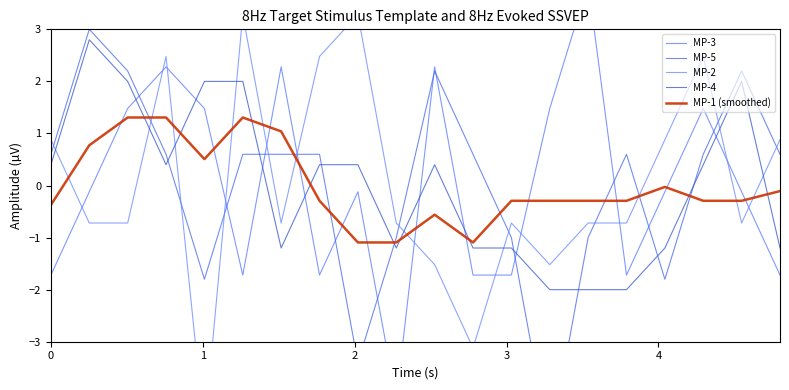

Which category has the highest value in the MP-5 series?

1